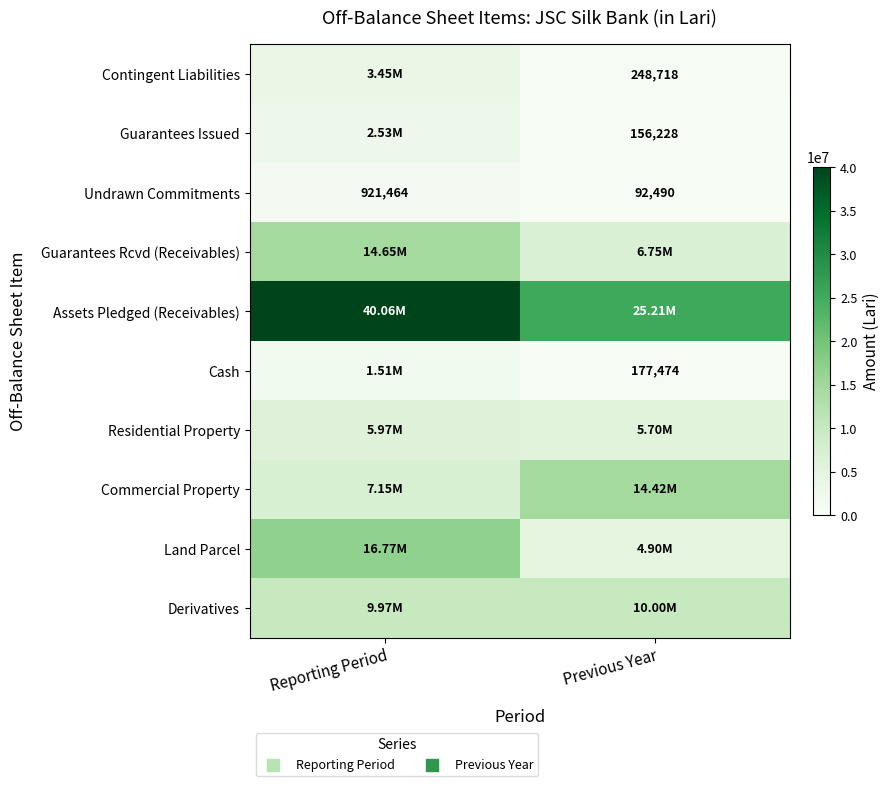

Which series changed the most between Reporting Period and Previous Year?

Assets Pledged (Receivables)